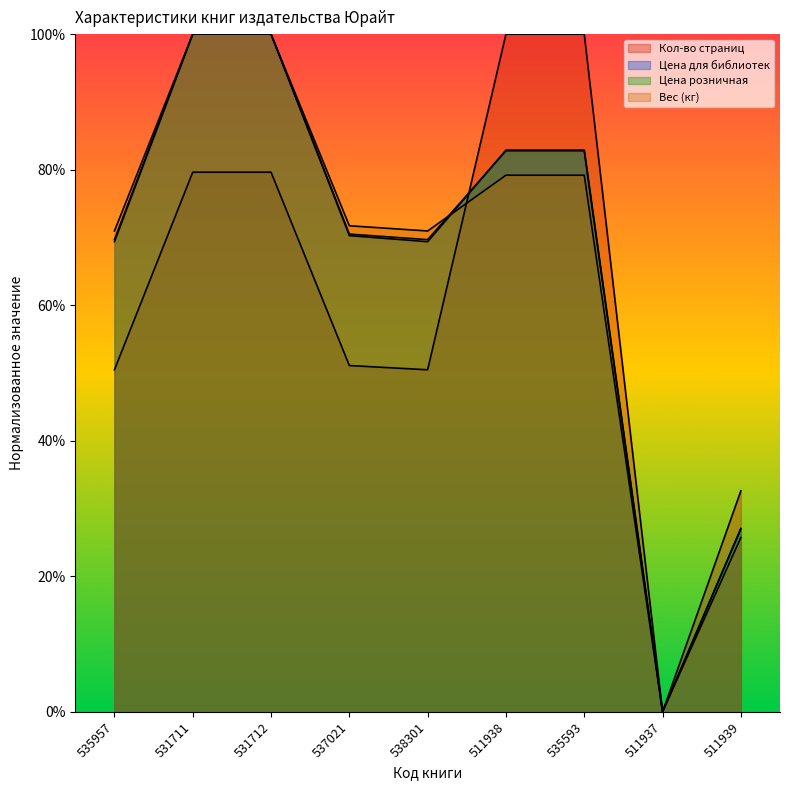

True or false: Кол-во страниц and Цена розничная intersect in this chart.

True